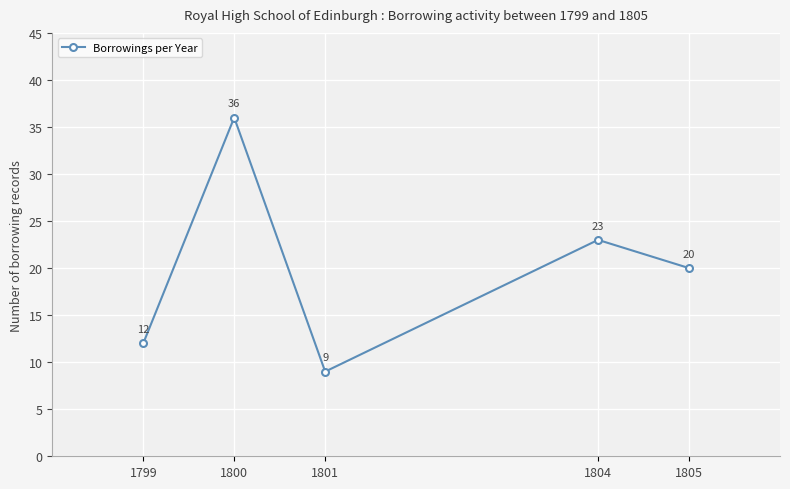

List the labels in order of value, largest first.

1800, 1804, 1805, 1799, 1801